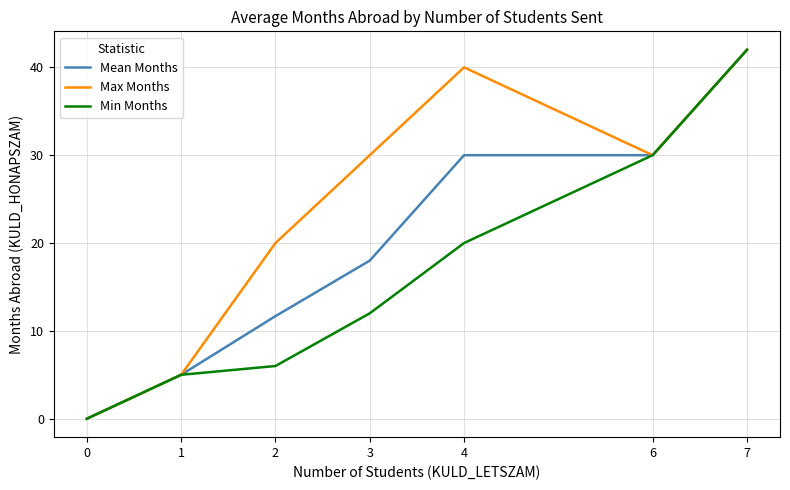

Does the chart have visible grid lines?

Yes